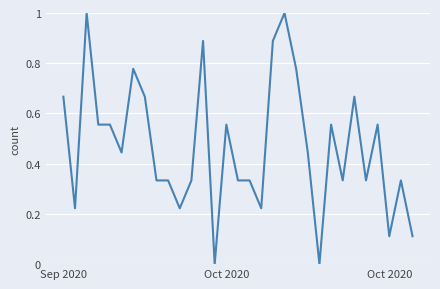

What is the maximum value shown in the chart?

1.0